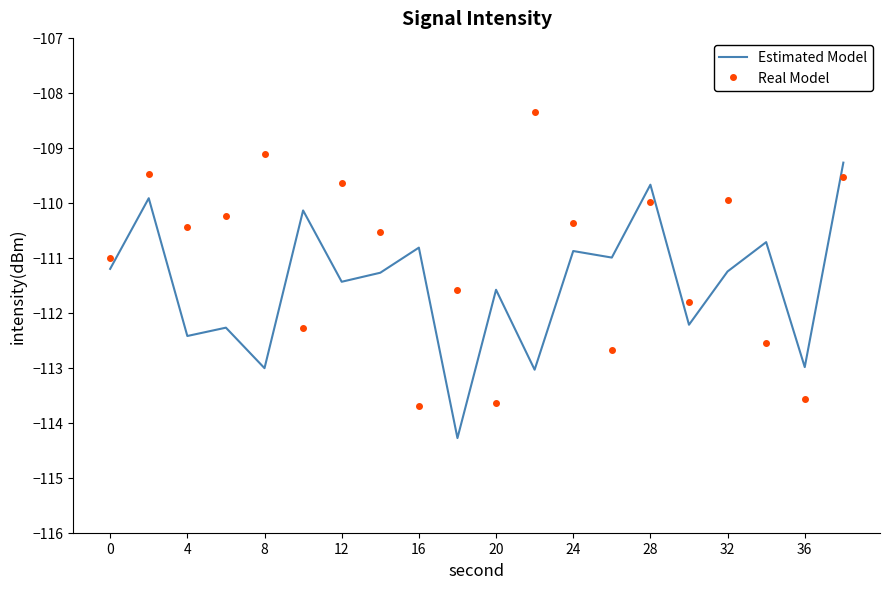

How many times do Estimated Model and Real Model cross each other?

9